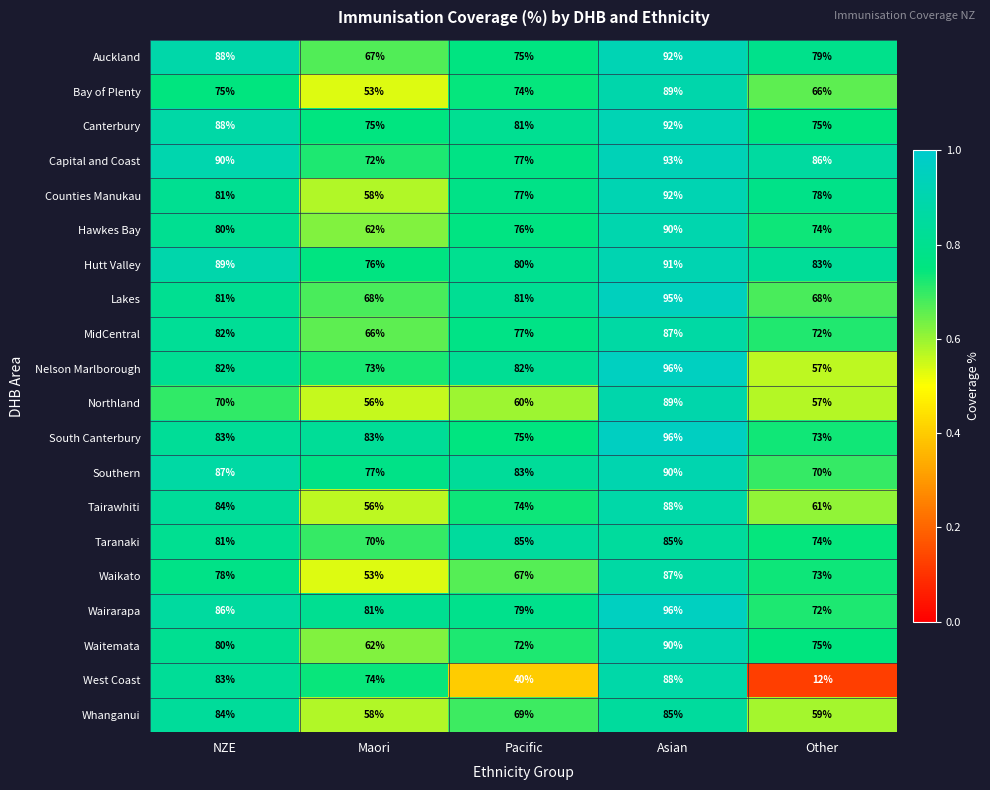

What is the difference between the highest and lowest values at NZE?

20